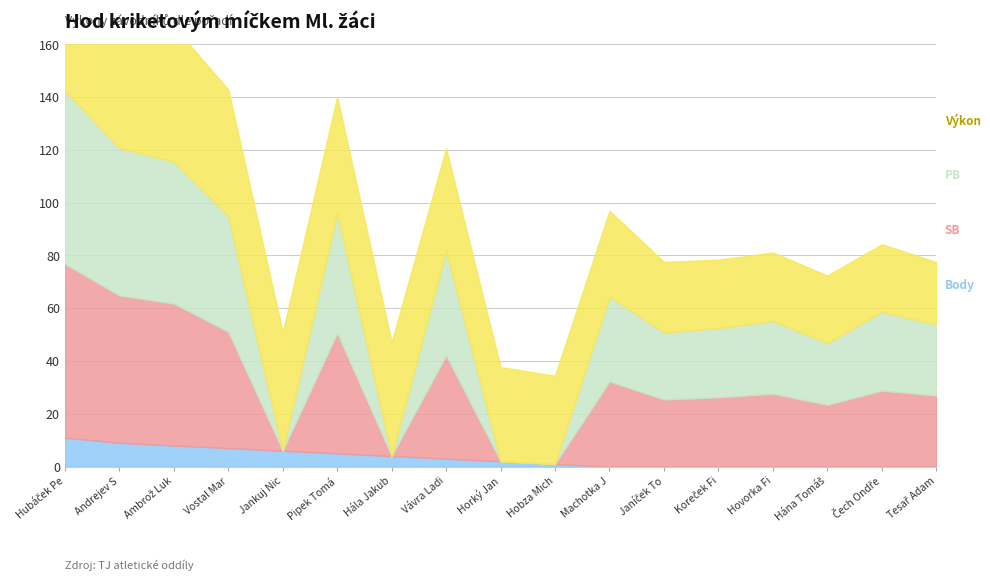

How many series are shown in this chart?

4